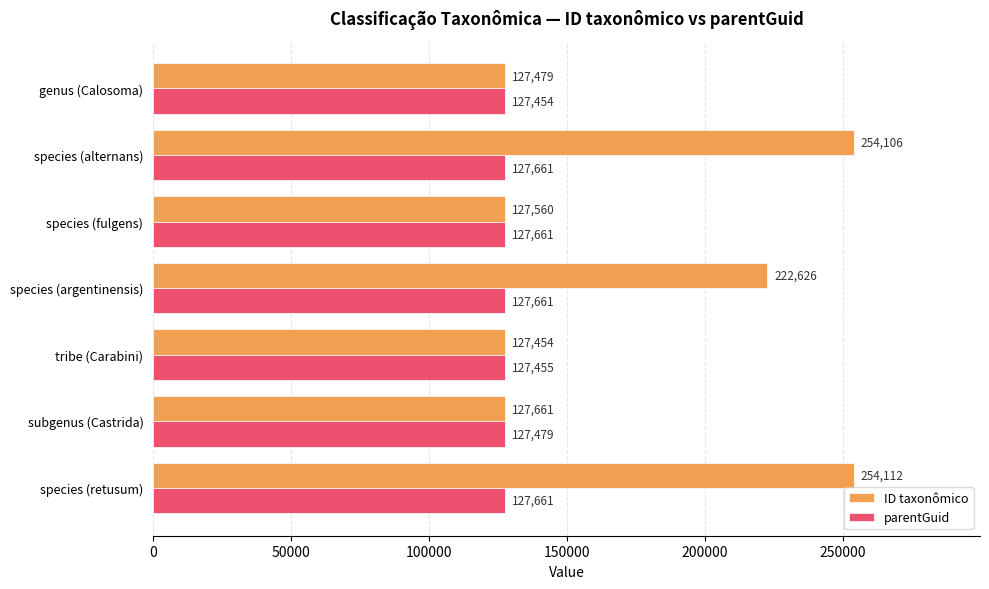

At how many categories does at least one series exceed 165149?

3